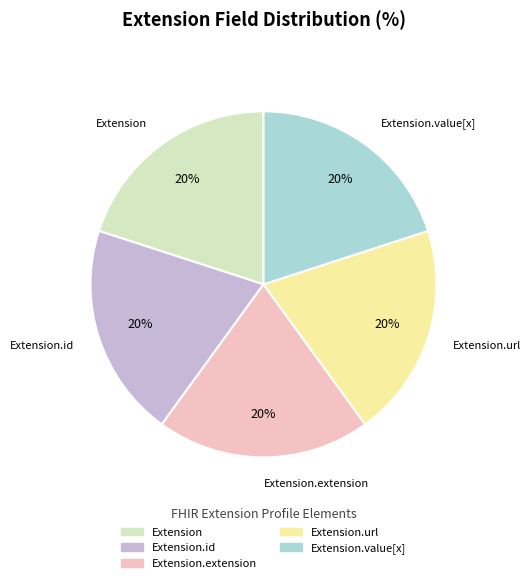

How many slices are in this pie chart?

5